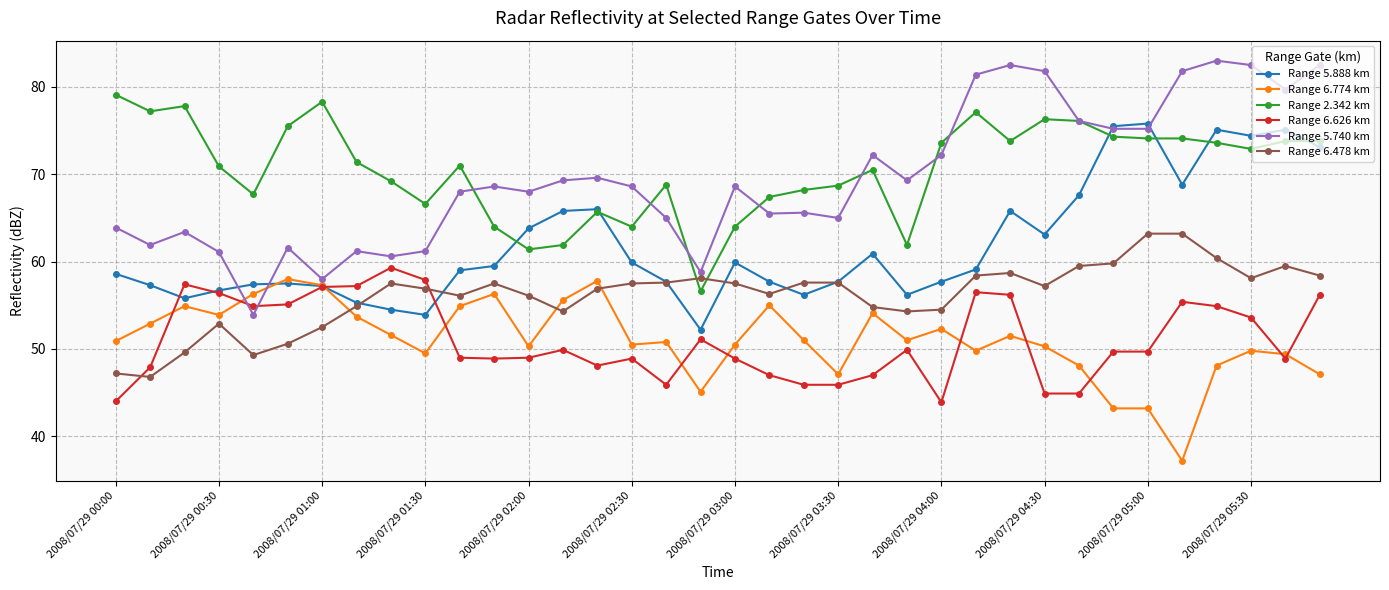

How many lines are shown in the chart?

6